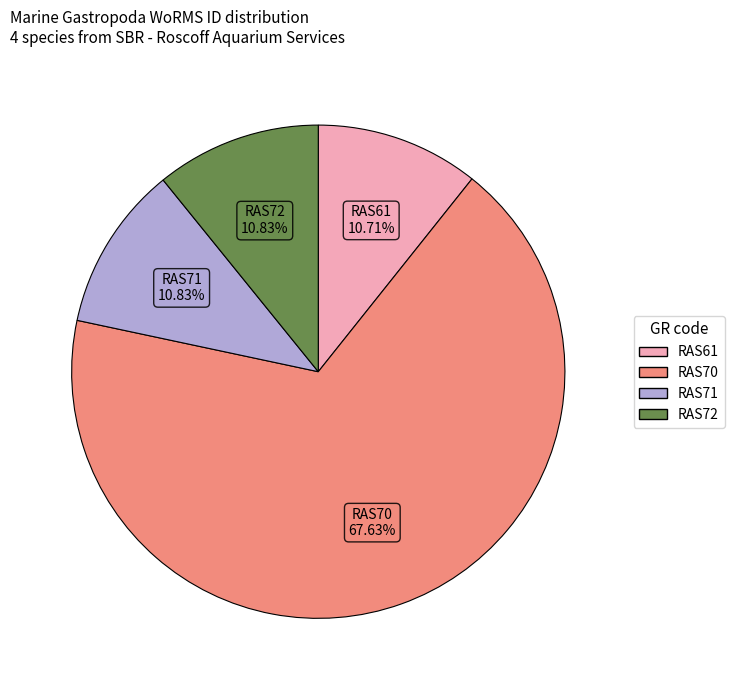

Which slice represents more than half of the pie?

RAS70